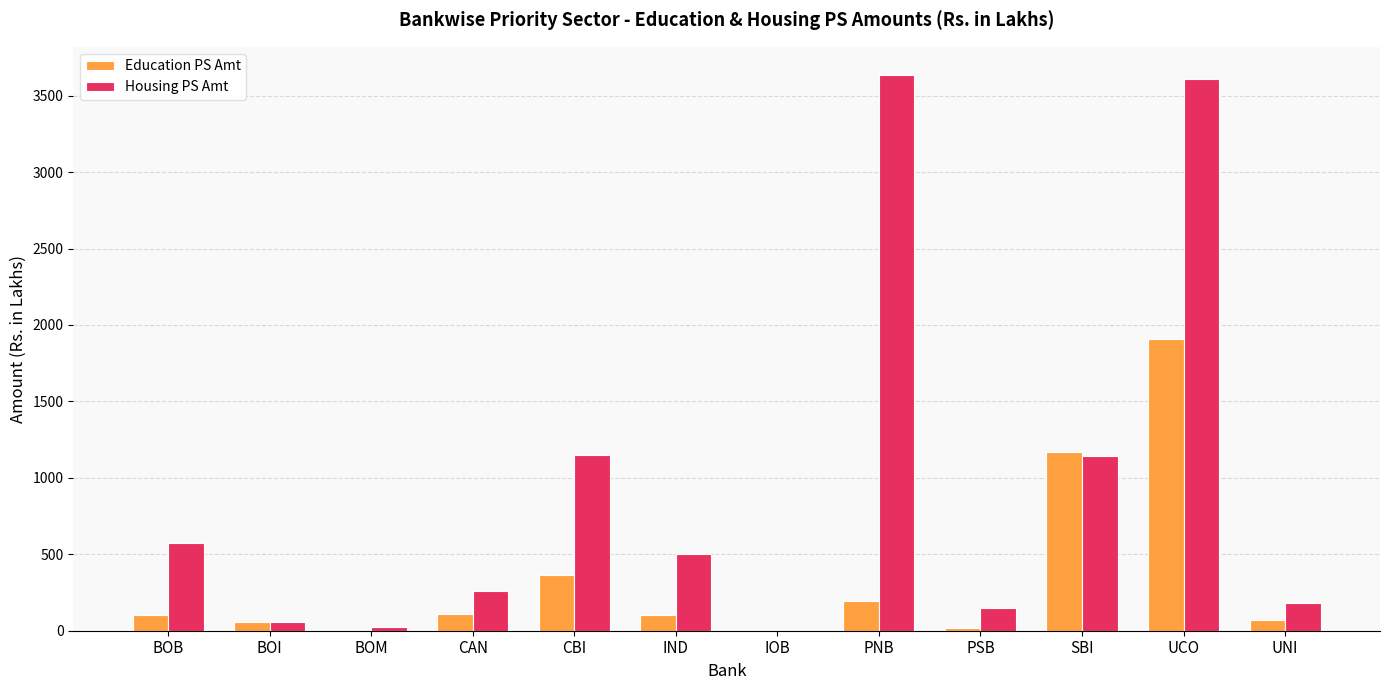

At which category is the sum across all series the highest?

UCO